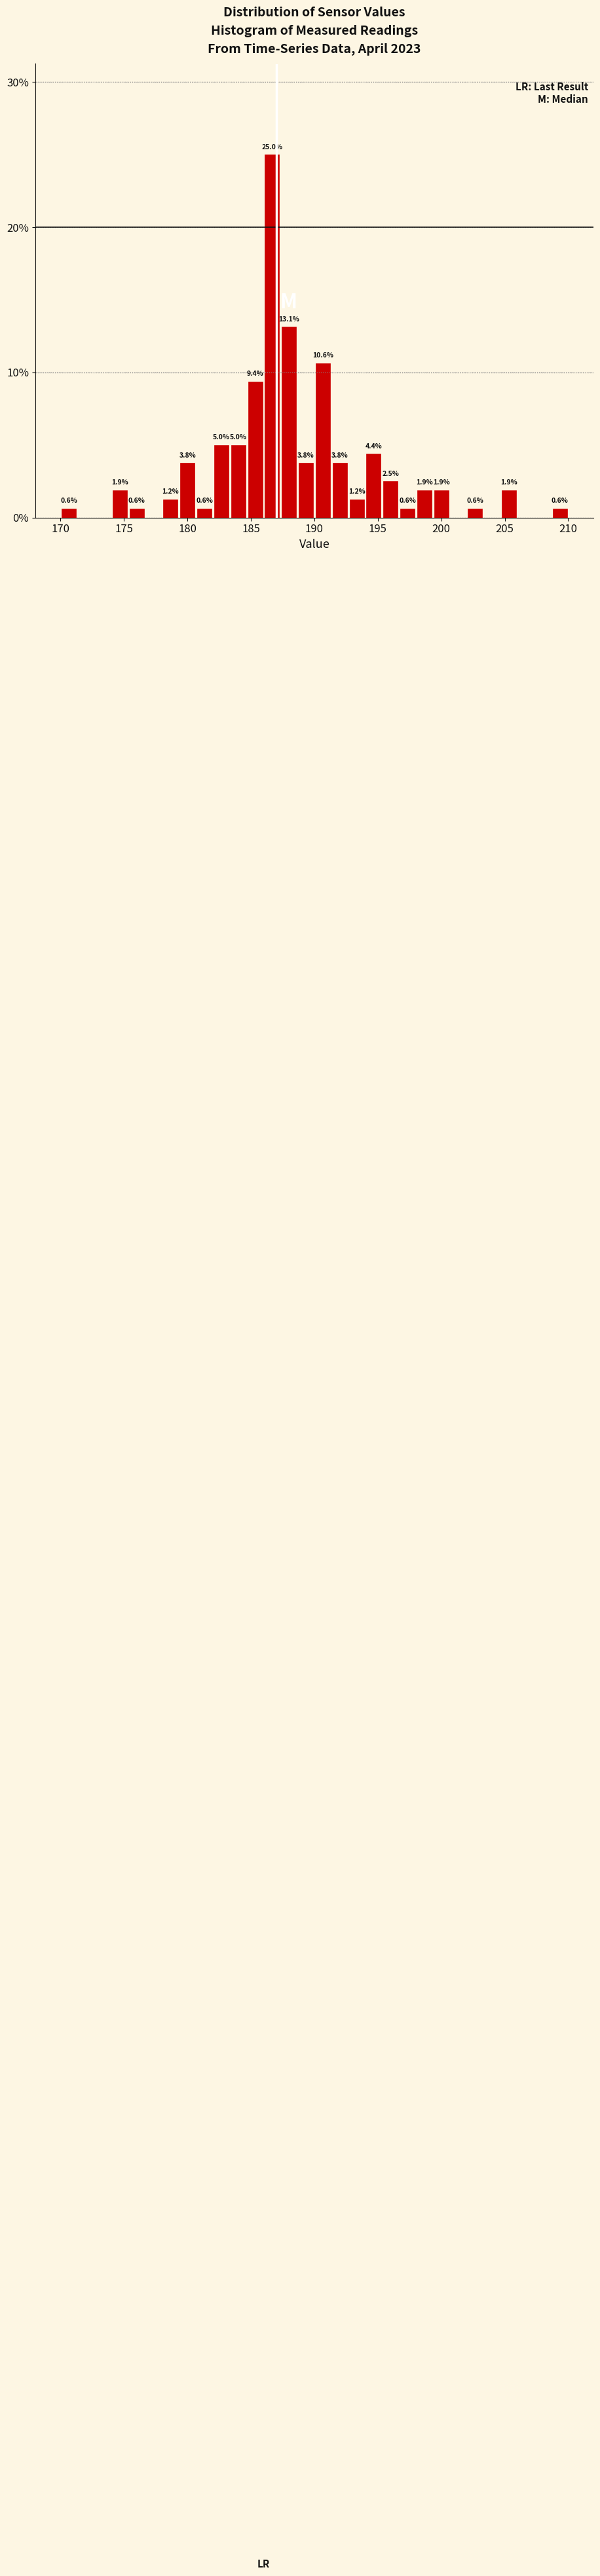

Around what value on the x-axis is the tallest bar? Give the approximate position of its centre, as read against the axis.

186.5